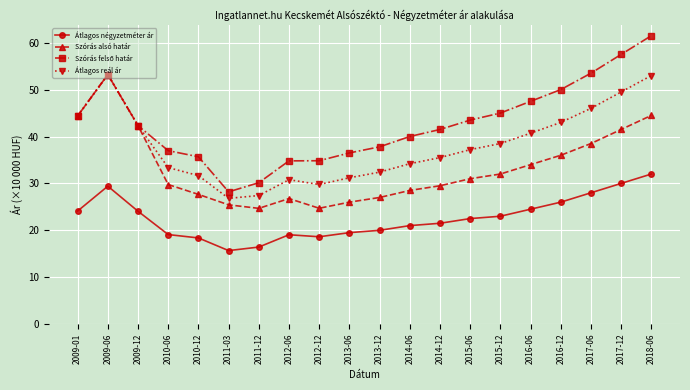

At which category does the chart reach its peak across all series?

2018-06